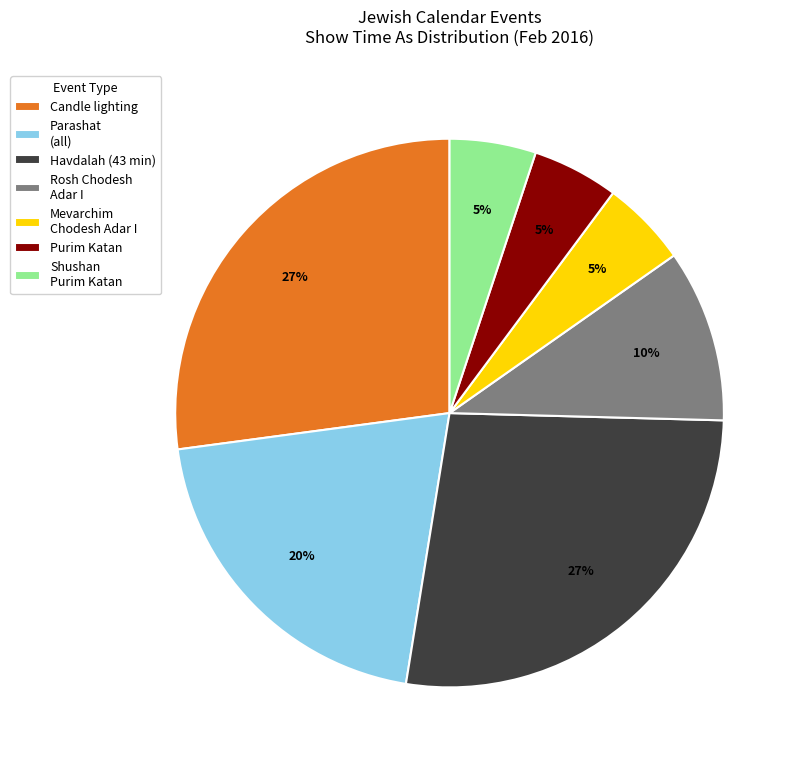

Is the sum of Purim Katan and Candle lighting greater than half?

No